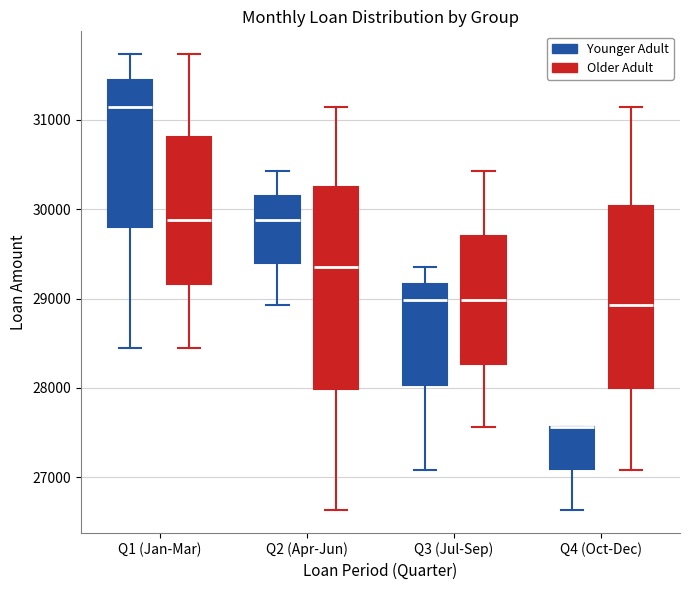

Where does the median line of the box for Q1 (Jan-Mar) (Younger Adult) sit on the y-axis? The values are not printed on the chart, so give them approximately, as read against the axis.

31100